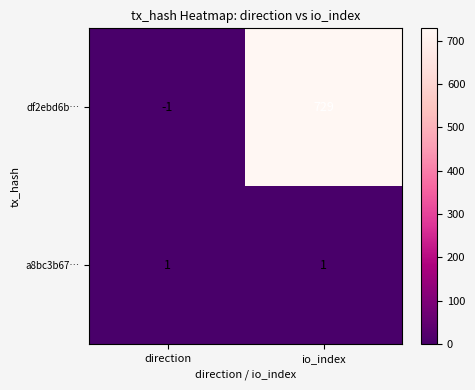

Reading left to right, what are all the values shown in this chart?

df2ebd6b…: -1	729
a8bc3b67…: 1	1